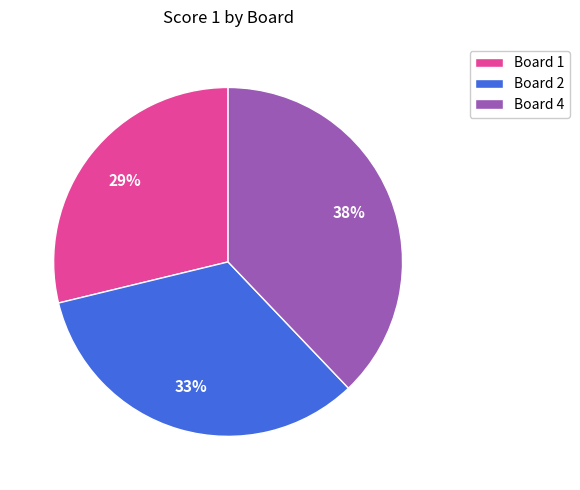

To the nearest percent, what is the difference between the Board 4 and Board 1 slice percentages?

9%